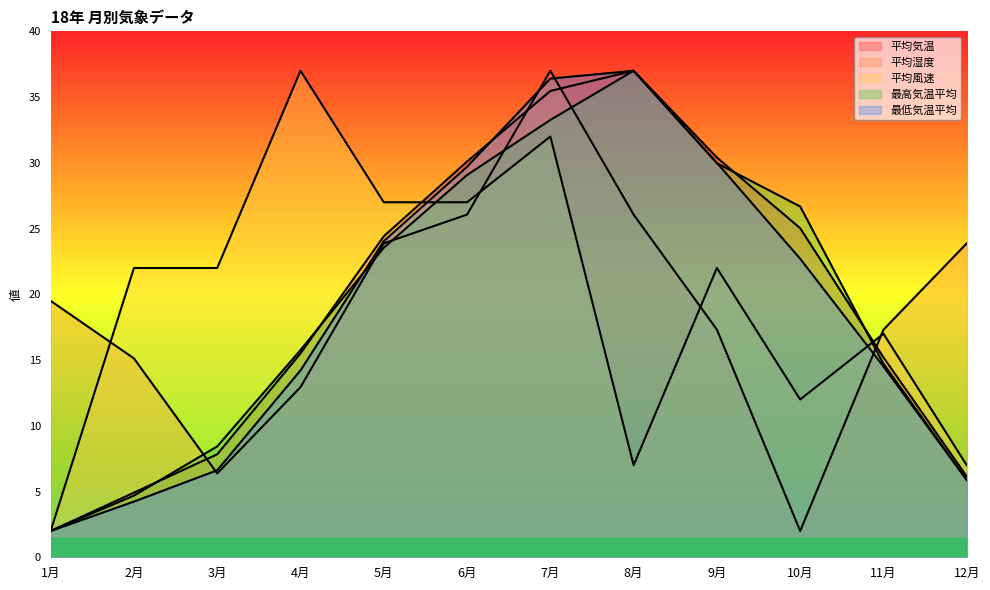

What is the label of the 9th point from the left?

9月